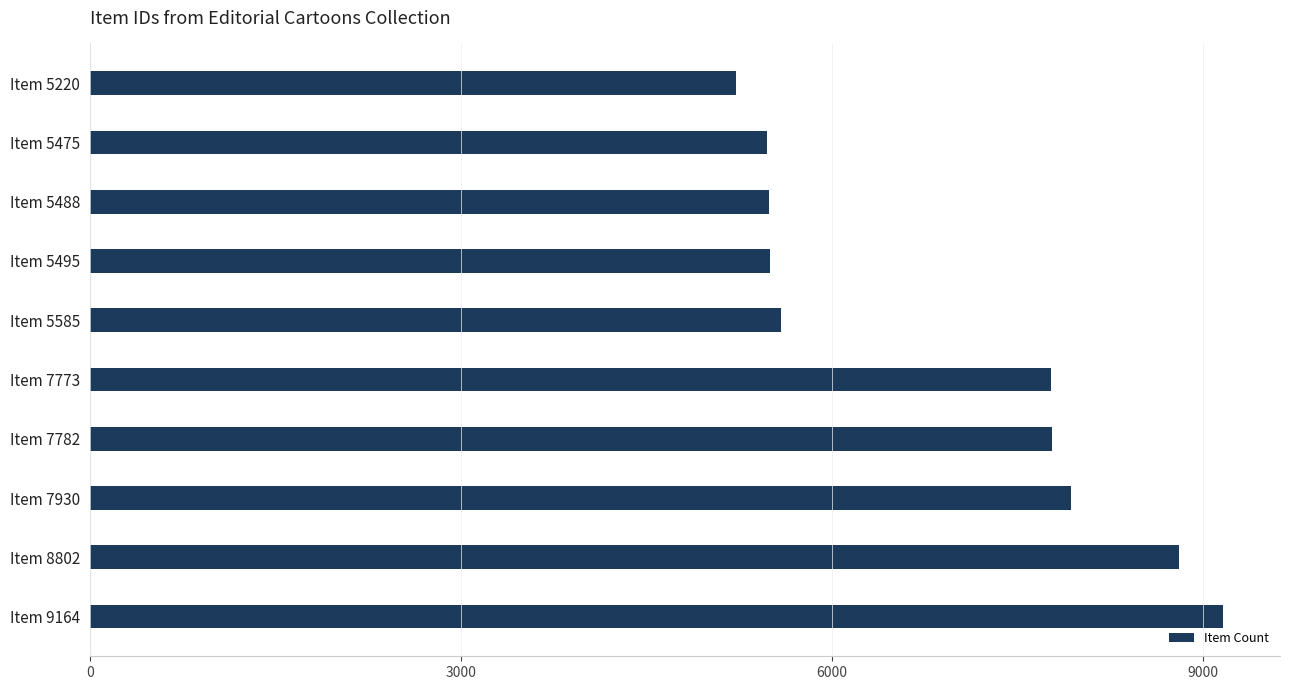

What is the maximum value shown in the chart?

9164